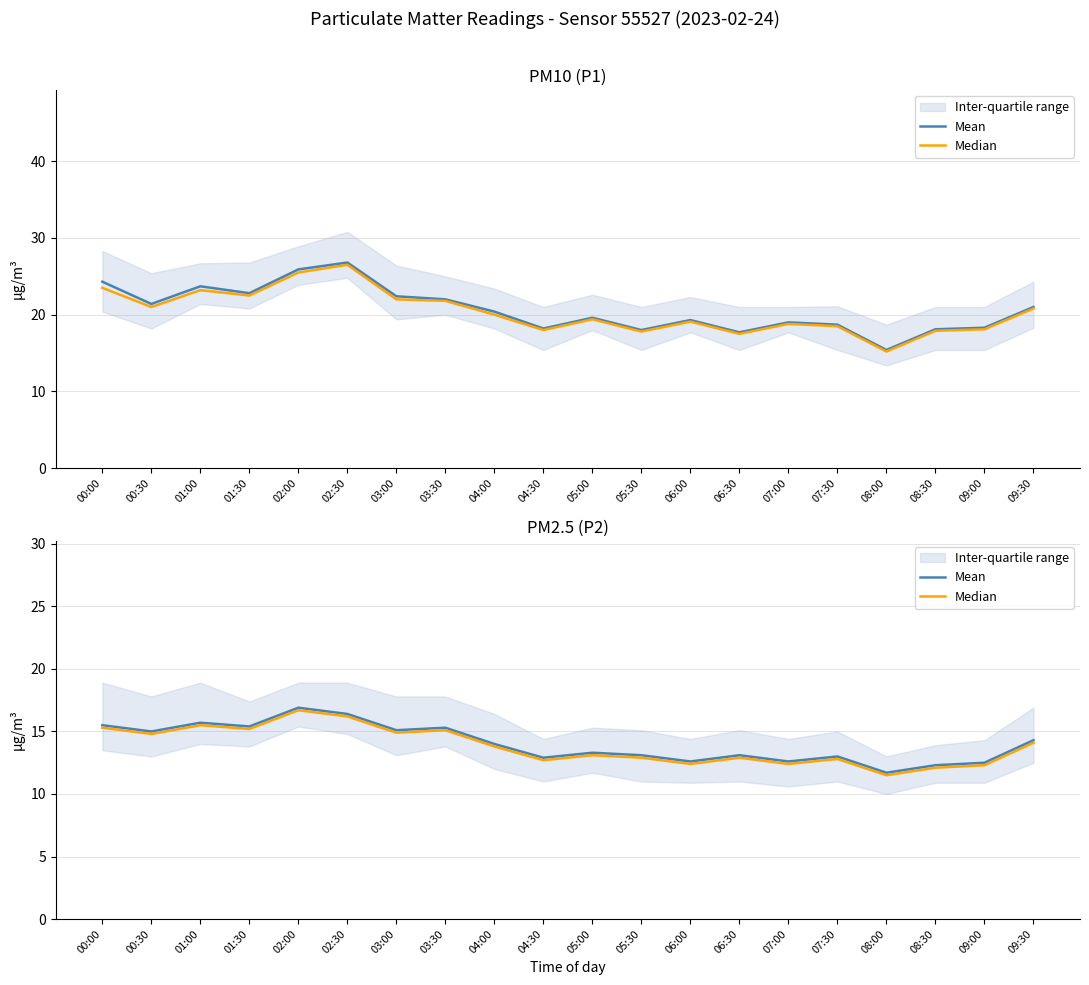

What value does the Mean series have at 09:30?

14.3